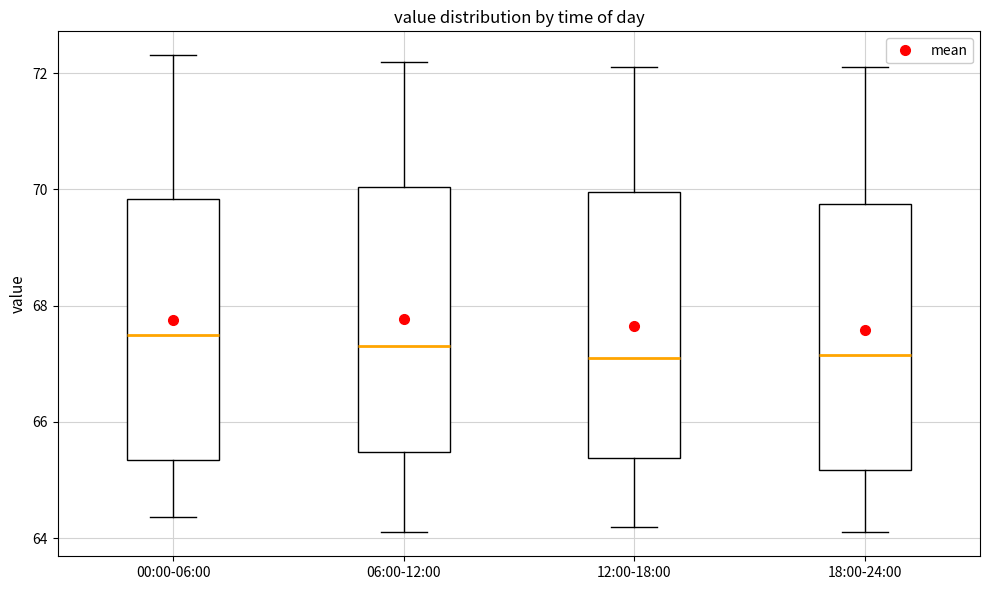

Reading left to right, read every box against the y-axis: the position of its median line, the range the box covers, and the ends of its whiskers. The values are not printed on the chart, so give them approximately, as read against the axis.

00:00-06:00: median 67.6, box 65.4 to 69.8, whiskers 64.4 to 72.4
06:00-12:00: median 67.4, box 65.4 to 70.0, whiskers 64.2 to 72.2
12:00-18:00: median 67.2, box 65.4 to 70.0, whiskers 64.2 to 72.2
18:00-24:00: median 67.2, box 65.2 to 69.8, whiskers 64.2 to 72.2